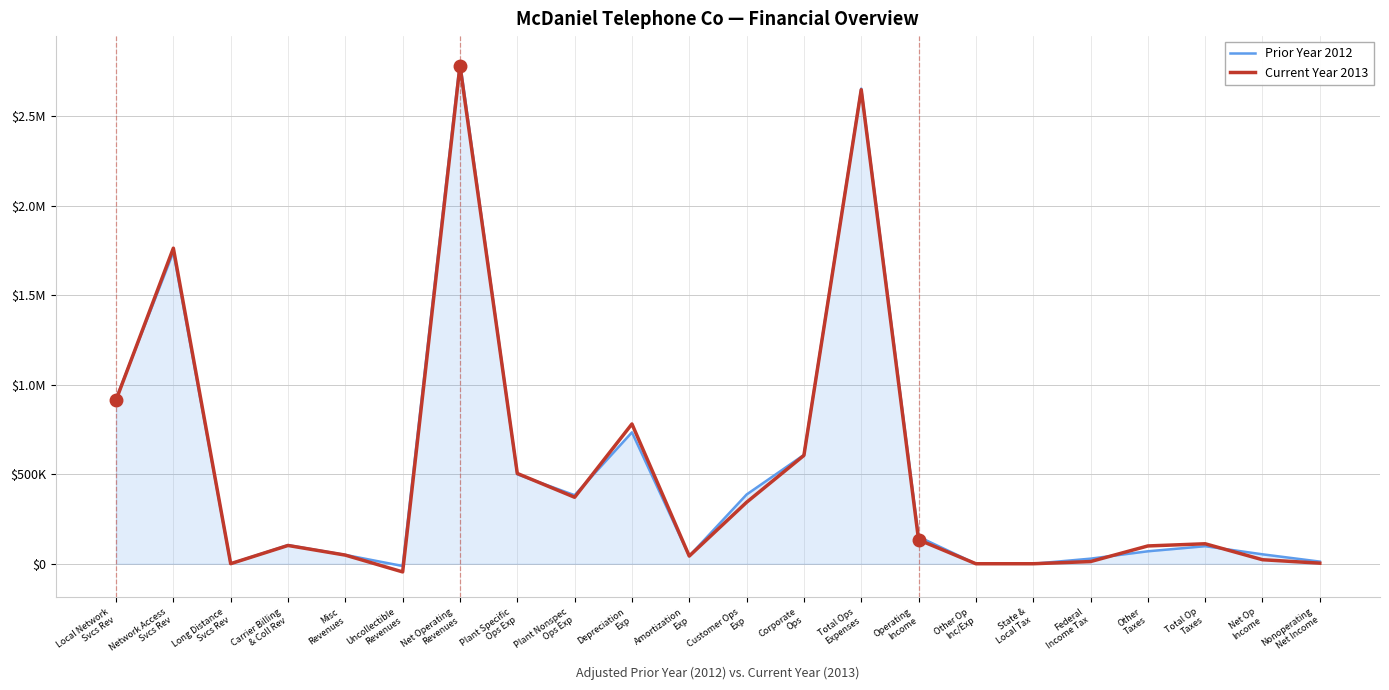

Which series has the largest total across all categories?

Prior Year 2012